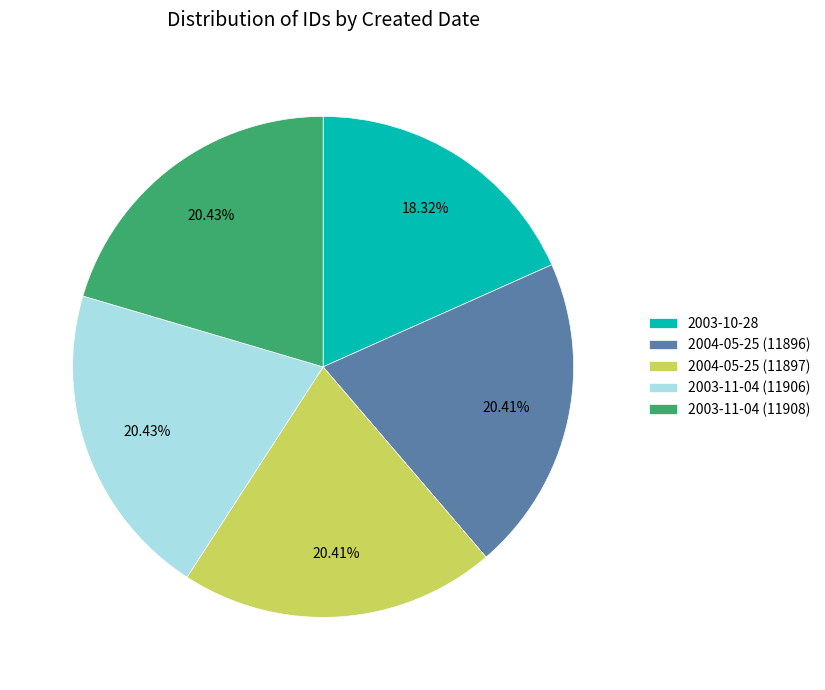

Approximately how many times larger is the value at 2003-10-28 compared to 2003-11-04 (11906)?

0.9